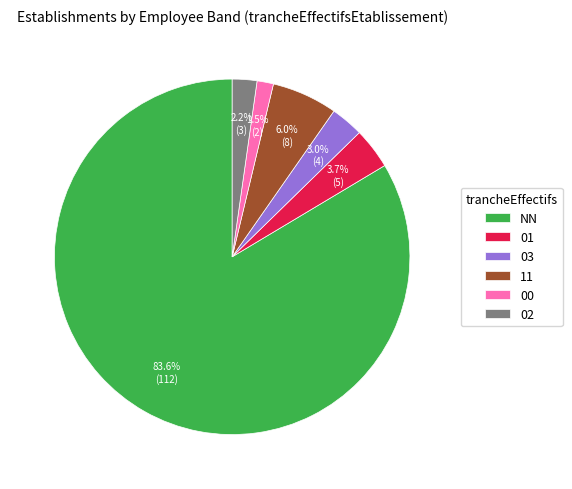

What percentage is the 03 slice, to the nearest percent?

3%